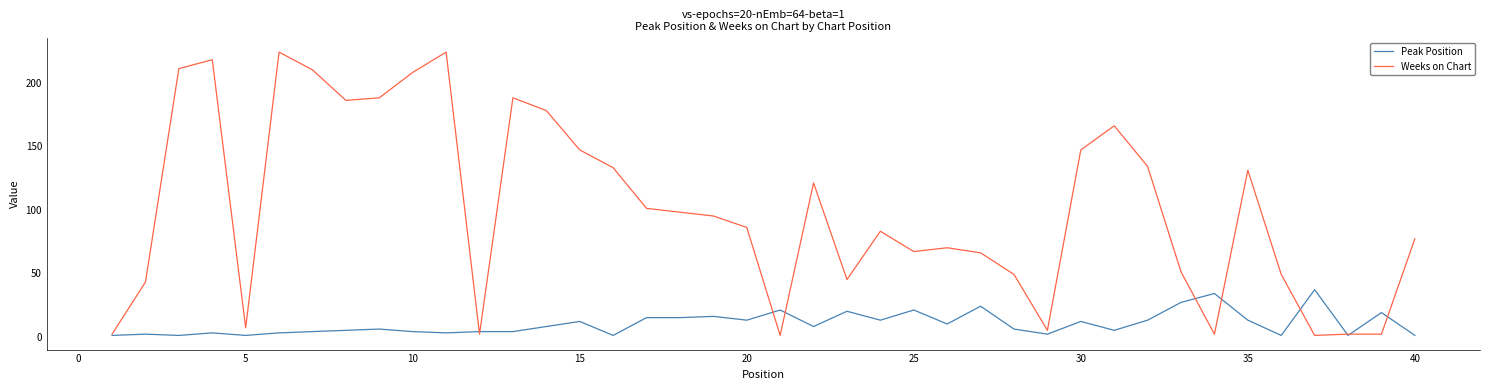

What is the greatest value displayed?

224